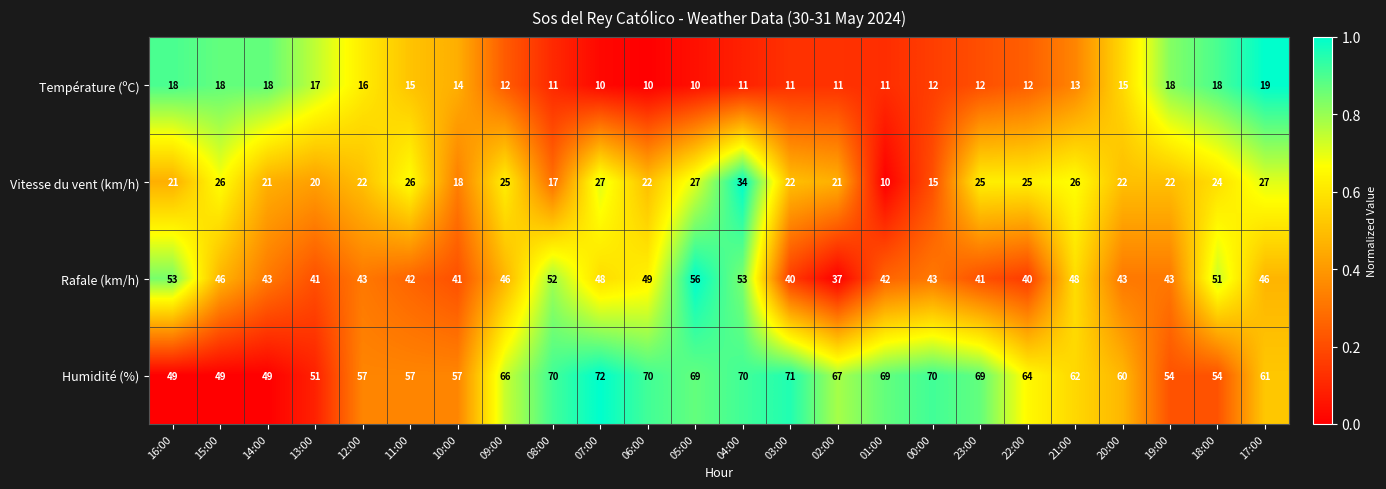

At which label is Humidité (%) closest to 60?

20:00